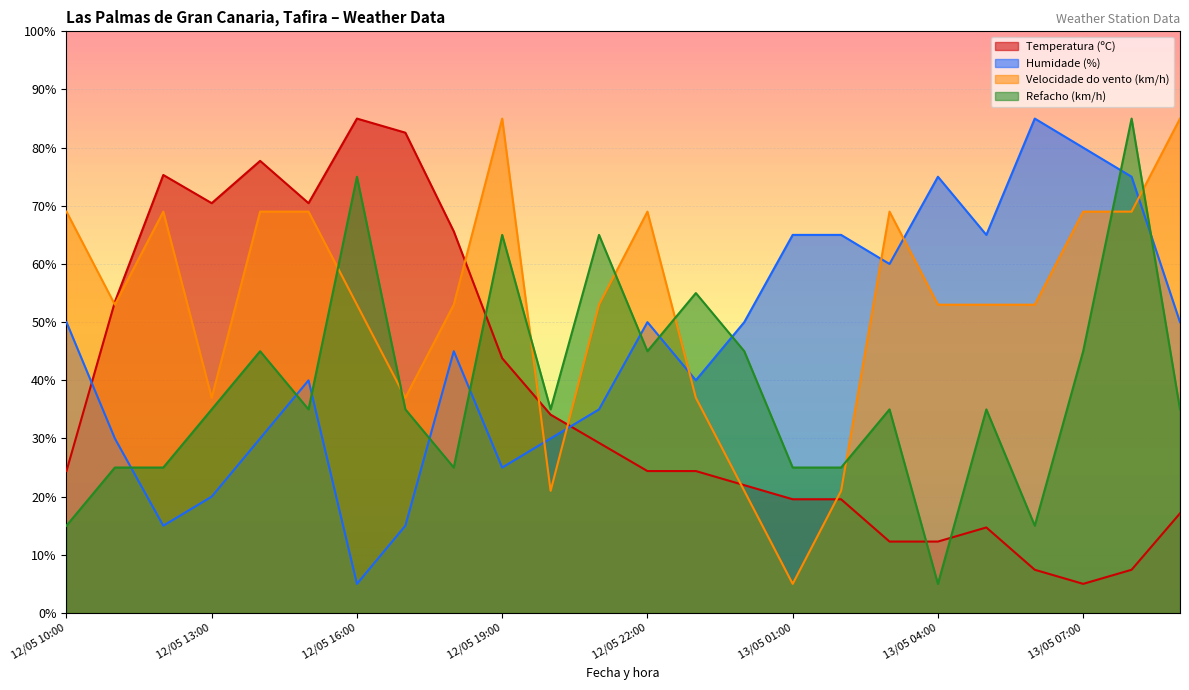

The value of Refacho (km/h) at 13/05 08:00 is 25.1. True or false?

False